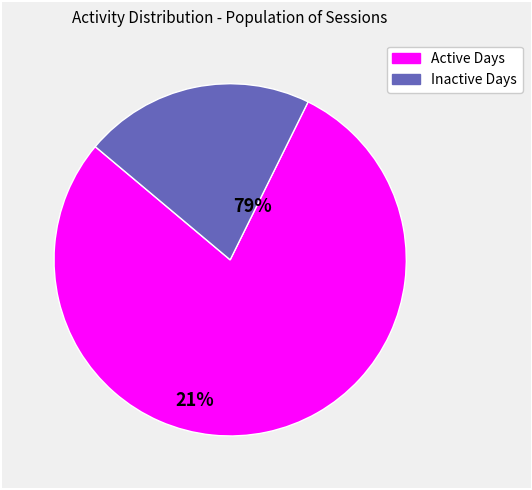

Does any single category account for the majority?

Yes